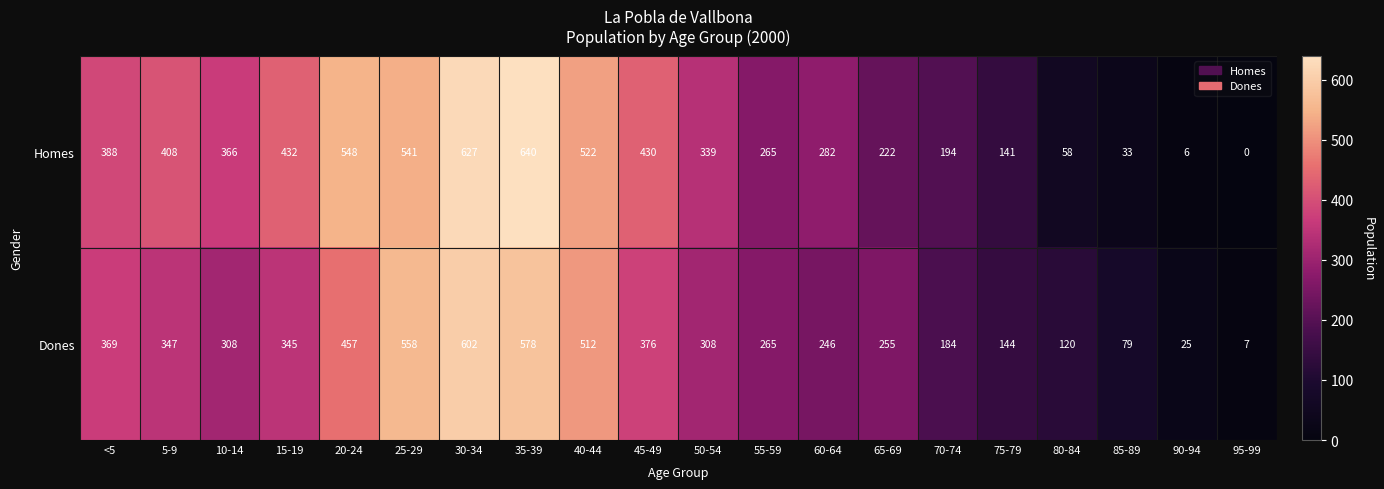

How many positive values does the Homes series have?

19